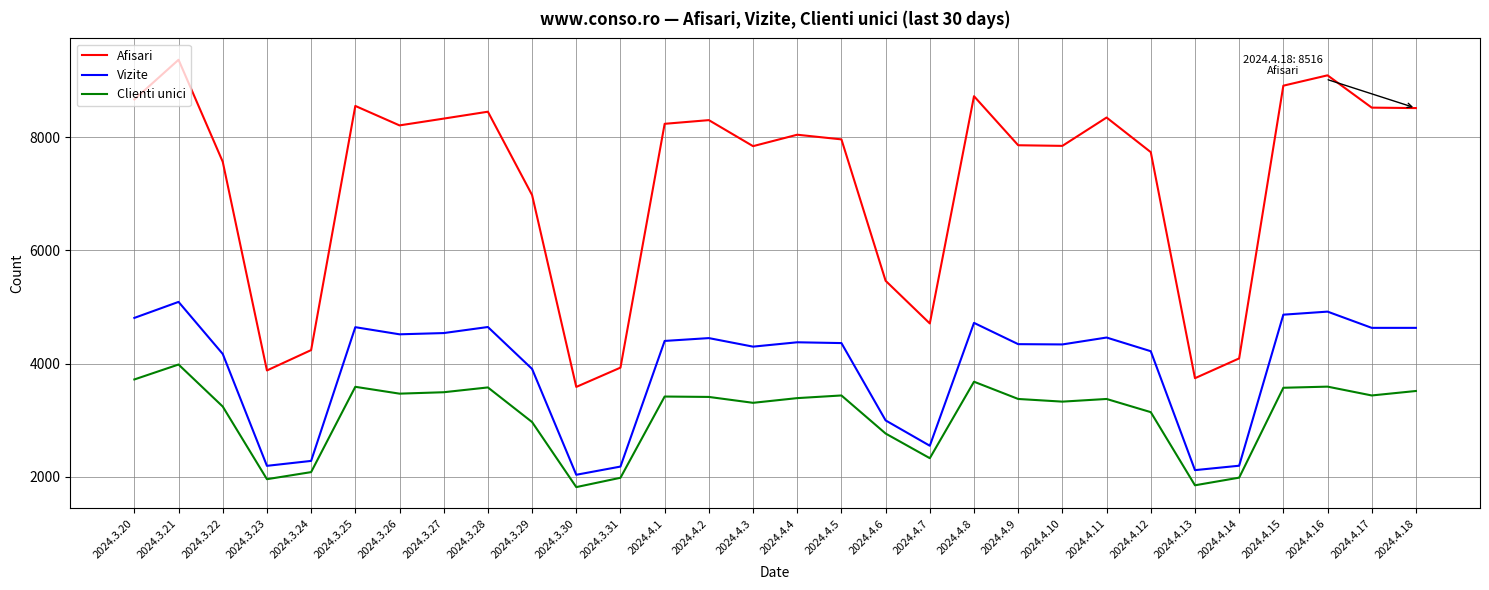

True or false: Clienti unici and Afisari intersect in this chart.

False